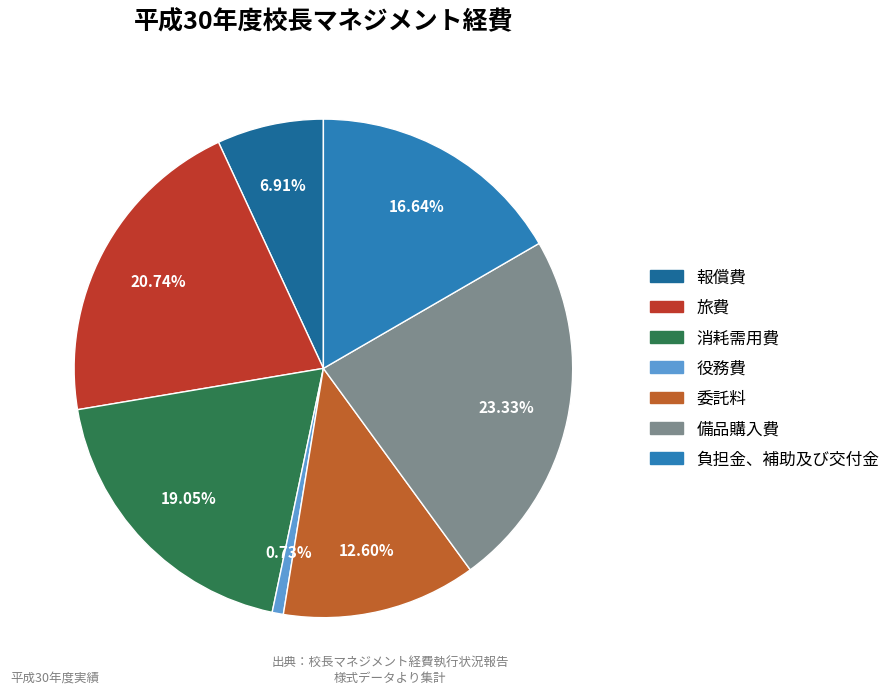

What is the total percentage of 備品購入費 and 旅費?

44.1%